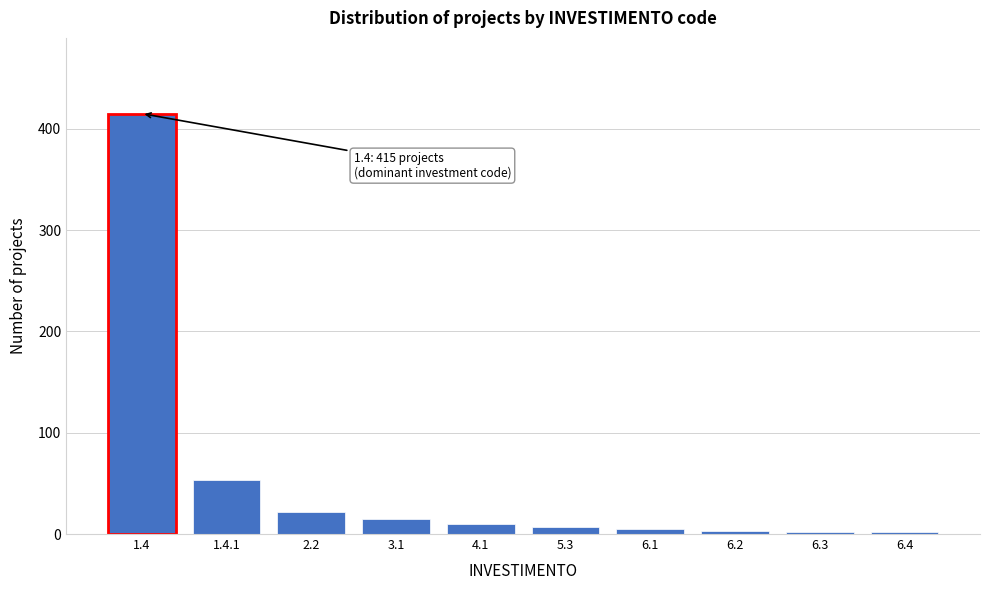

What is the sum of all values?

534